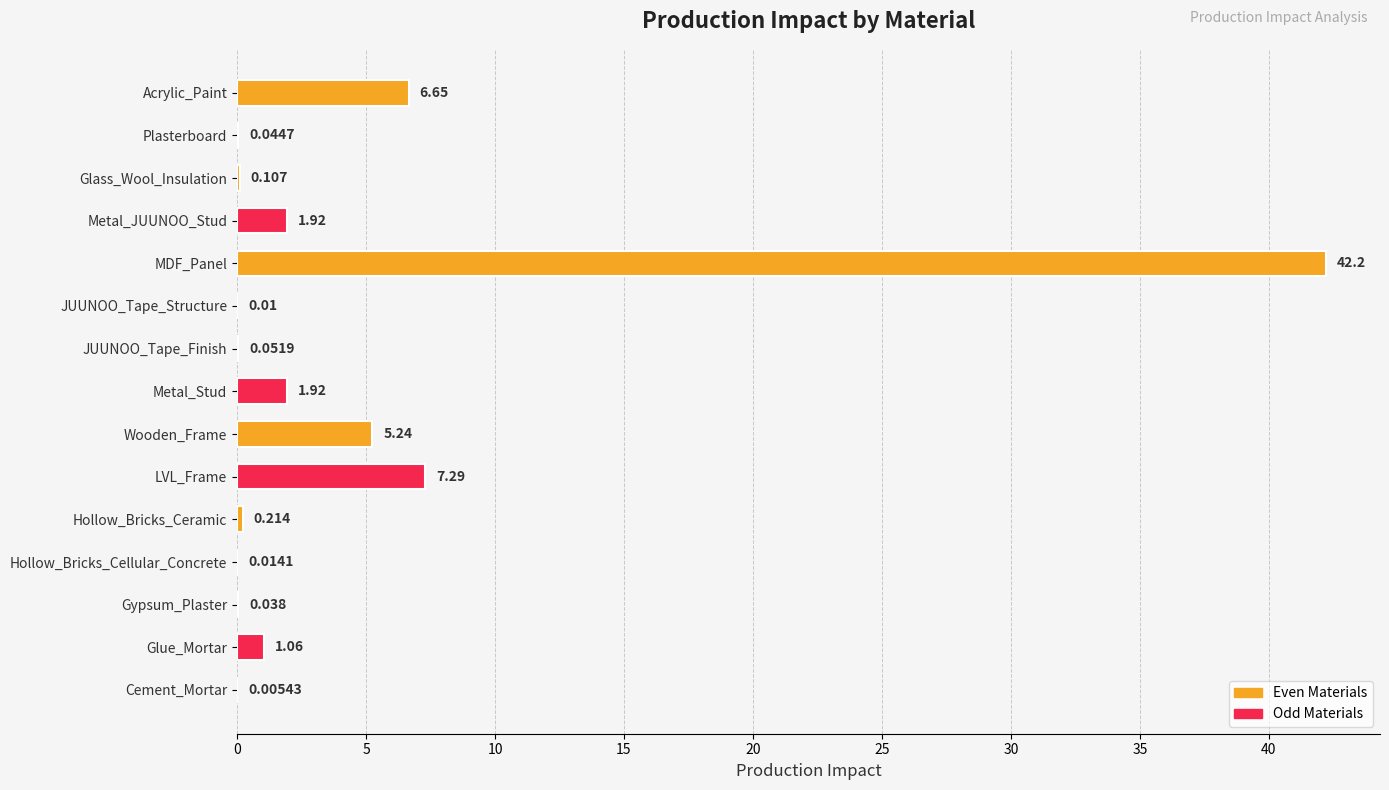

Which has a higher value, Metal_JUUNOO_Stud or Hollow_Bricks_Ceramic?

Metal_JUUNOO_Stud